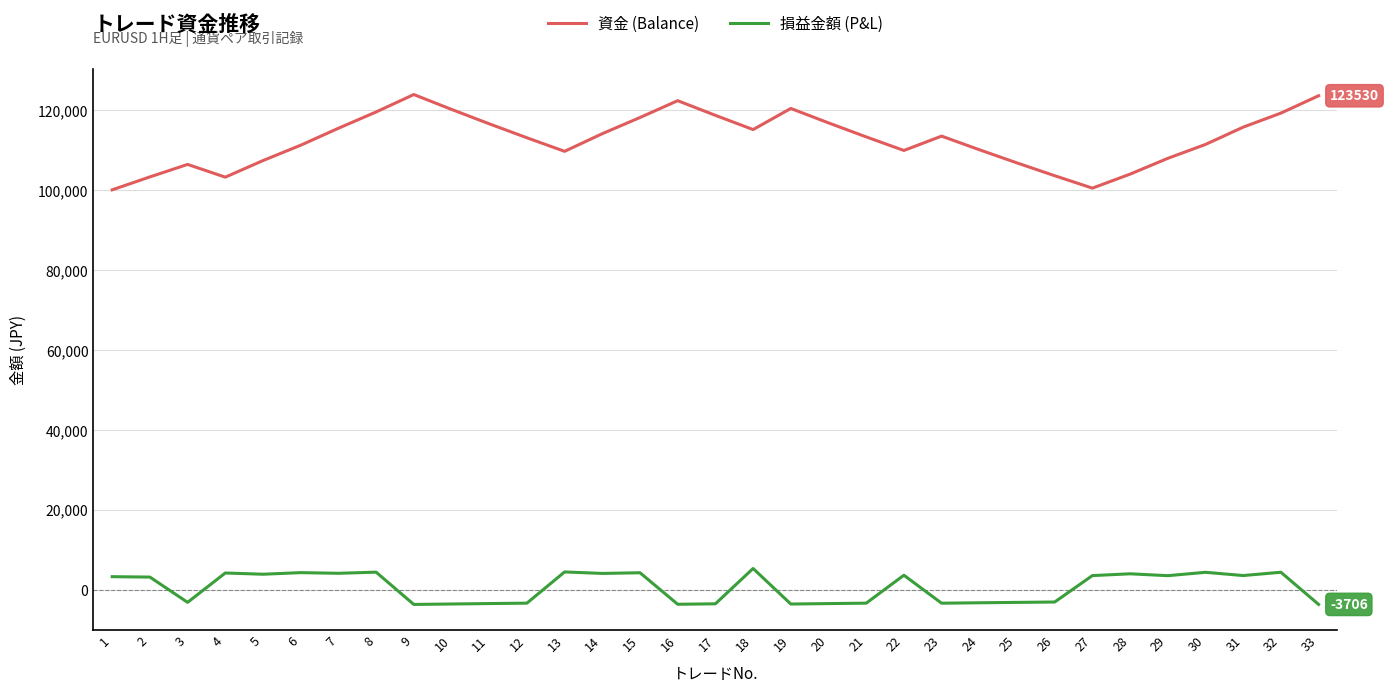

Which series changed the most between 12 and 14?

損益金額 (P&L)